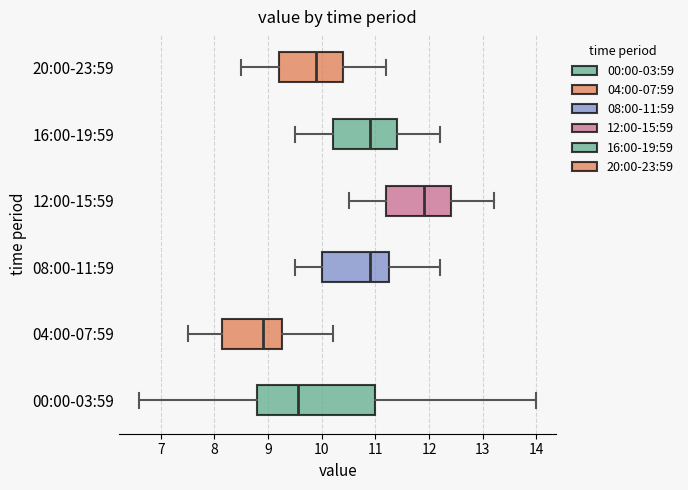

Where is the right edge of the box for 04:00-07:59 on the x-axis? The values are not printed on the chart, so give them approximately, as read against the axis.

9.3